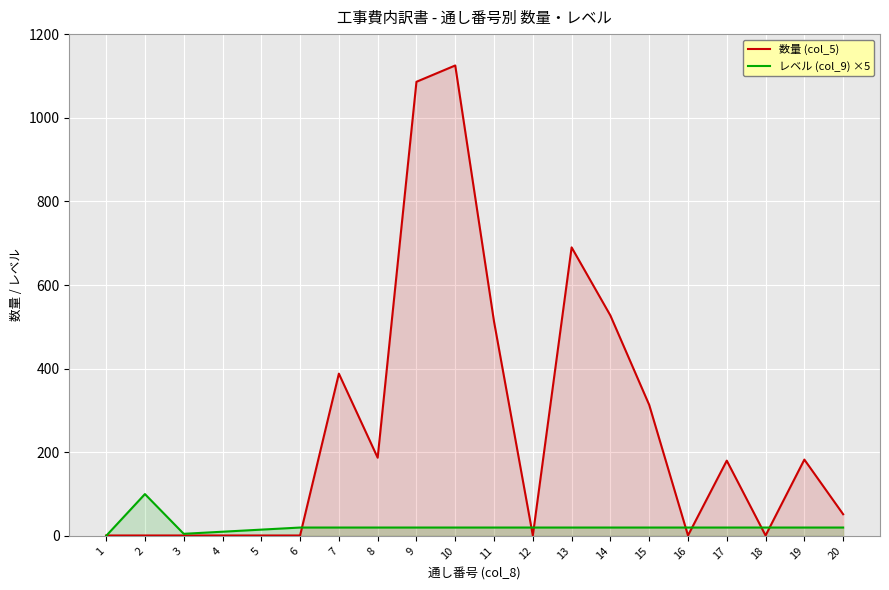

How many data points does each series have?

20